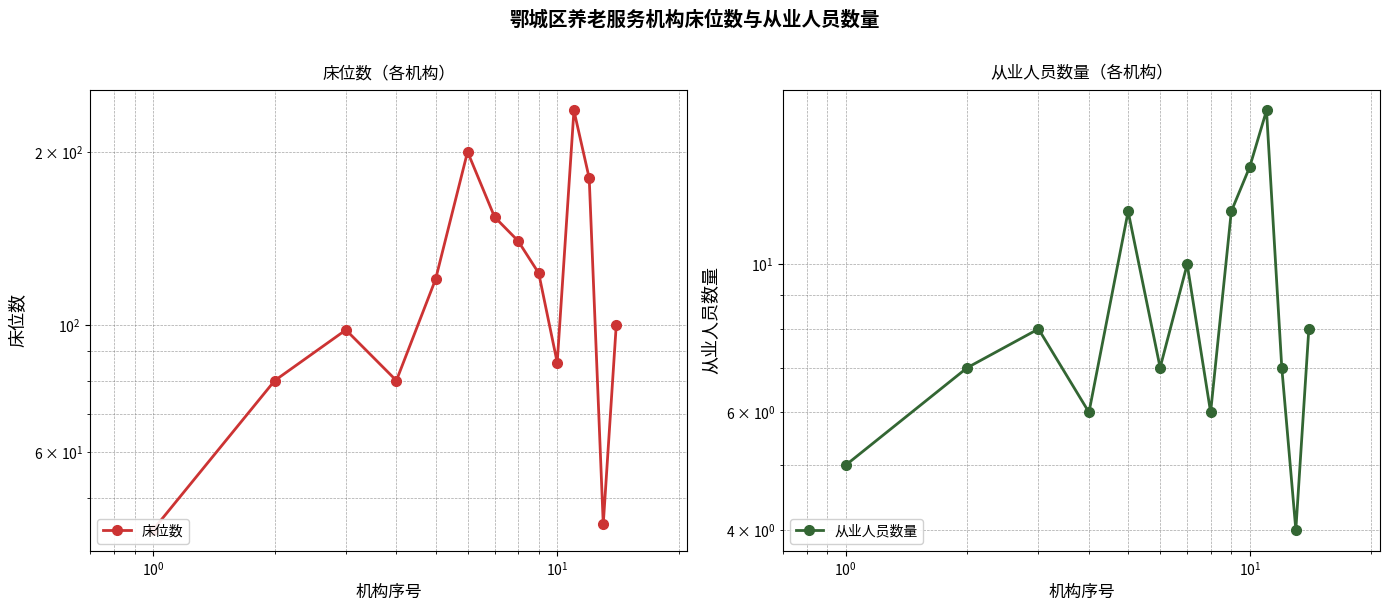

Reading left to right, transcribe all the data shown in this chart.

床位数: 44	80	98	80	120	200	154	140	123	86	236	180	45	100
从业人员数量: 5	7	8	6	12	7	10	6	12	14	17	7	4	8